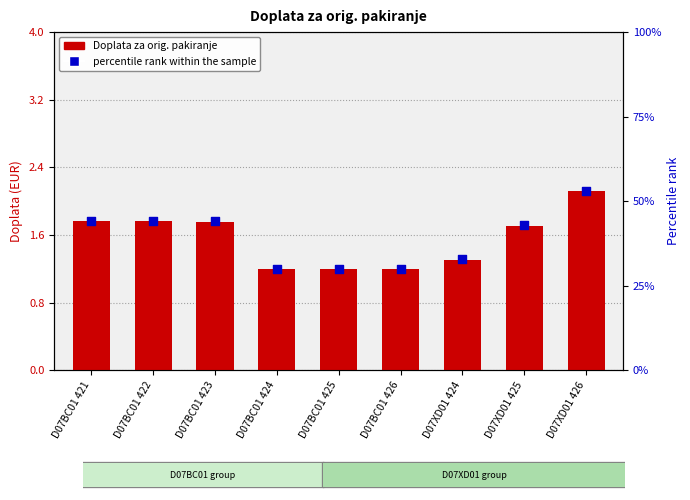

What are all the series names shown in the legend?

Doplata za orig. pakiranje, percentile rank within the sample